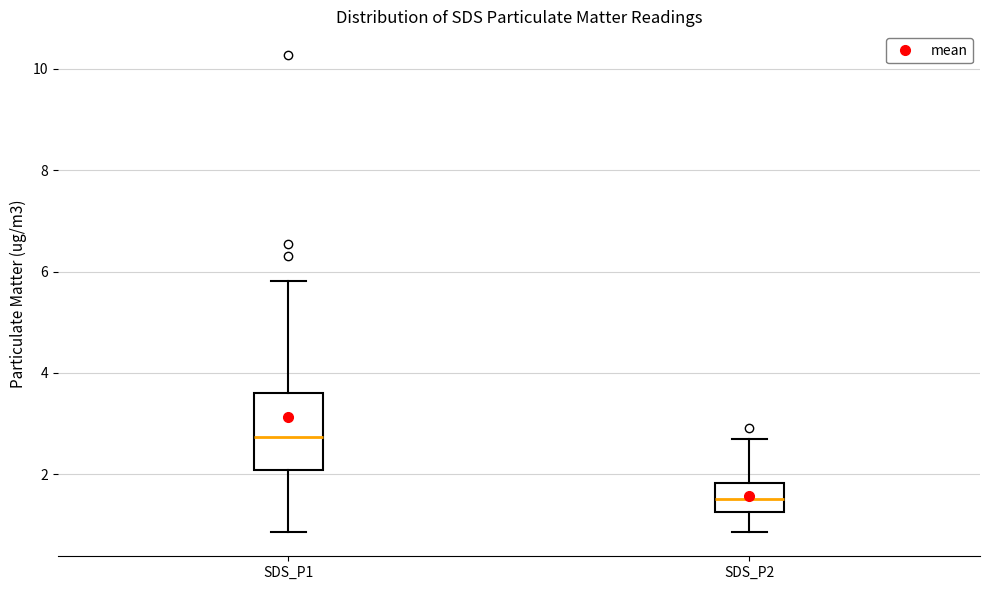

Comparing the boxes themselves (not the whiskers), which one is the tallest?

SDS_P1